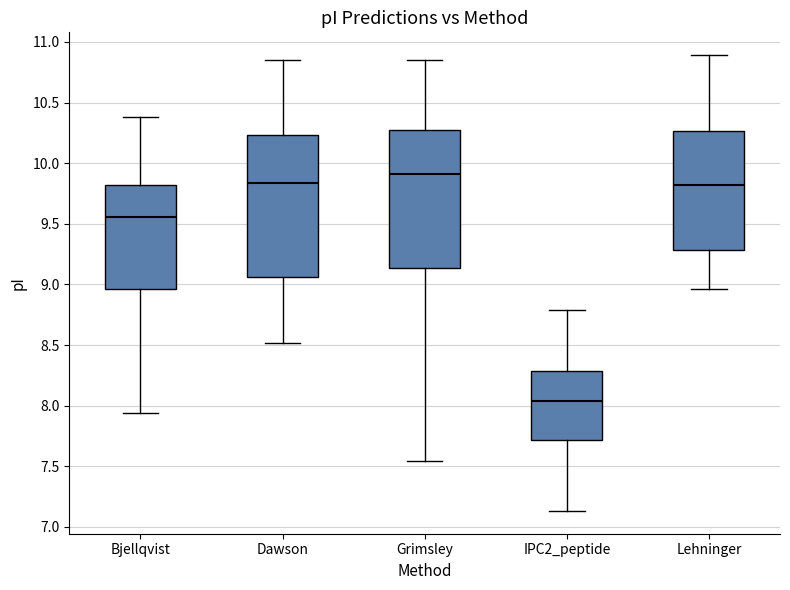

Where is the upper edge of the box for Lehninger on the y-axis? The values are not printed on the chart, so give them approximately, as read against the axis.

10.25